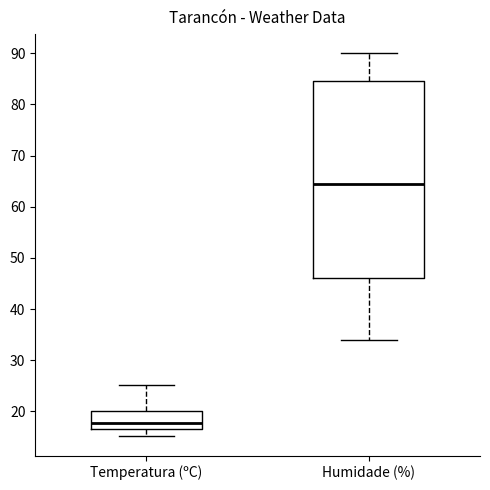

Where does the lower whisker of the box for Humidade (%) end on the y-axis? The values are not printed on the chart, so give them approximately, as read against the axis.

34